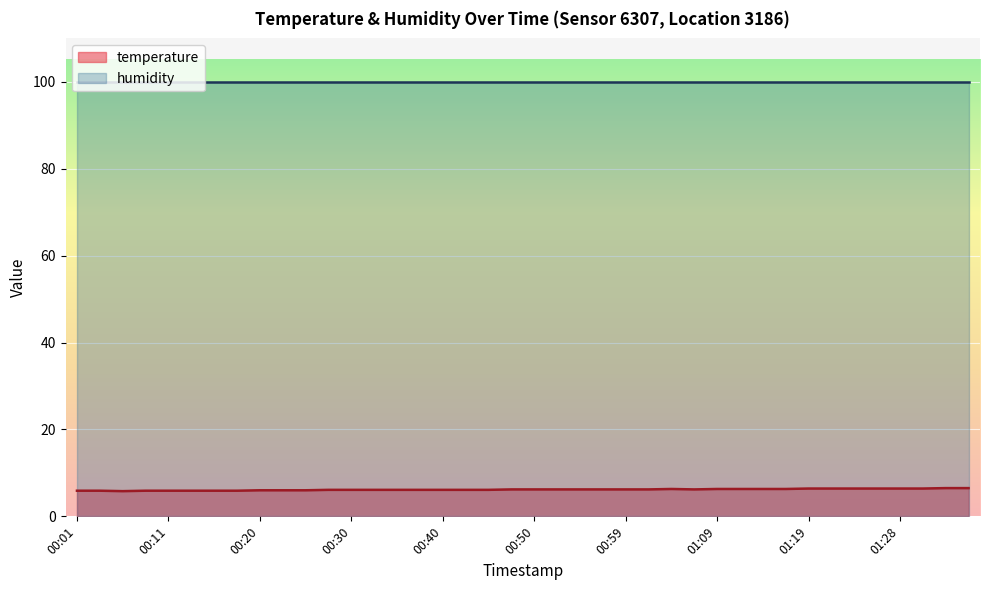

Is it true that the value at 01:09 is 6.3?

True